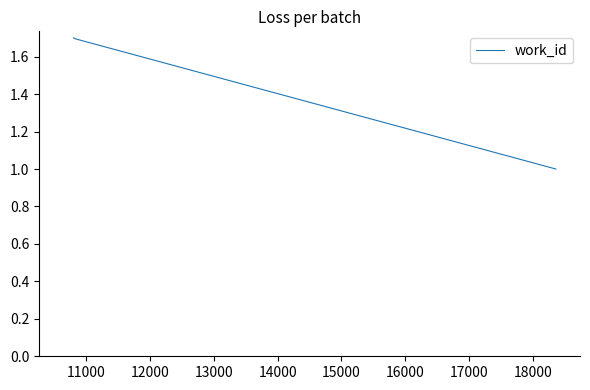

What is the smallest value displayed?

1.0